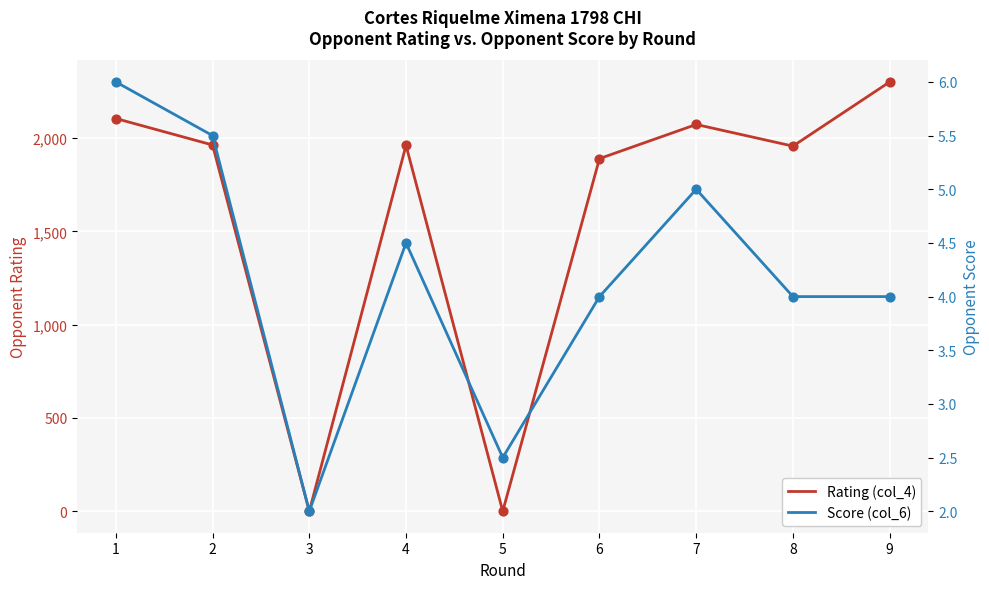

What are all the series names shown in the legend?

Rating (col_4), Score (col_6)